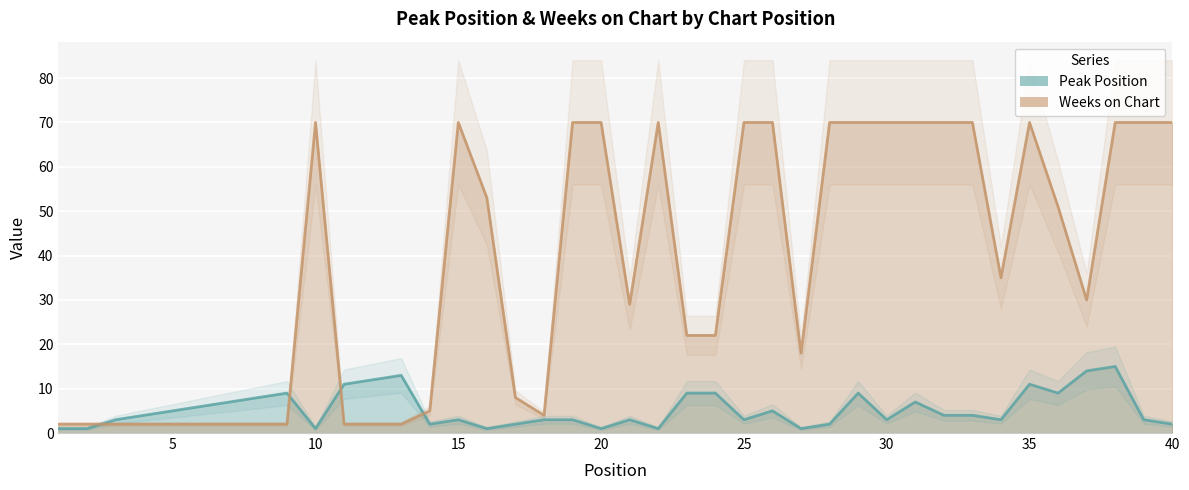

How many values in the Weeks on Chart series are below 35?

20